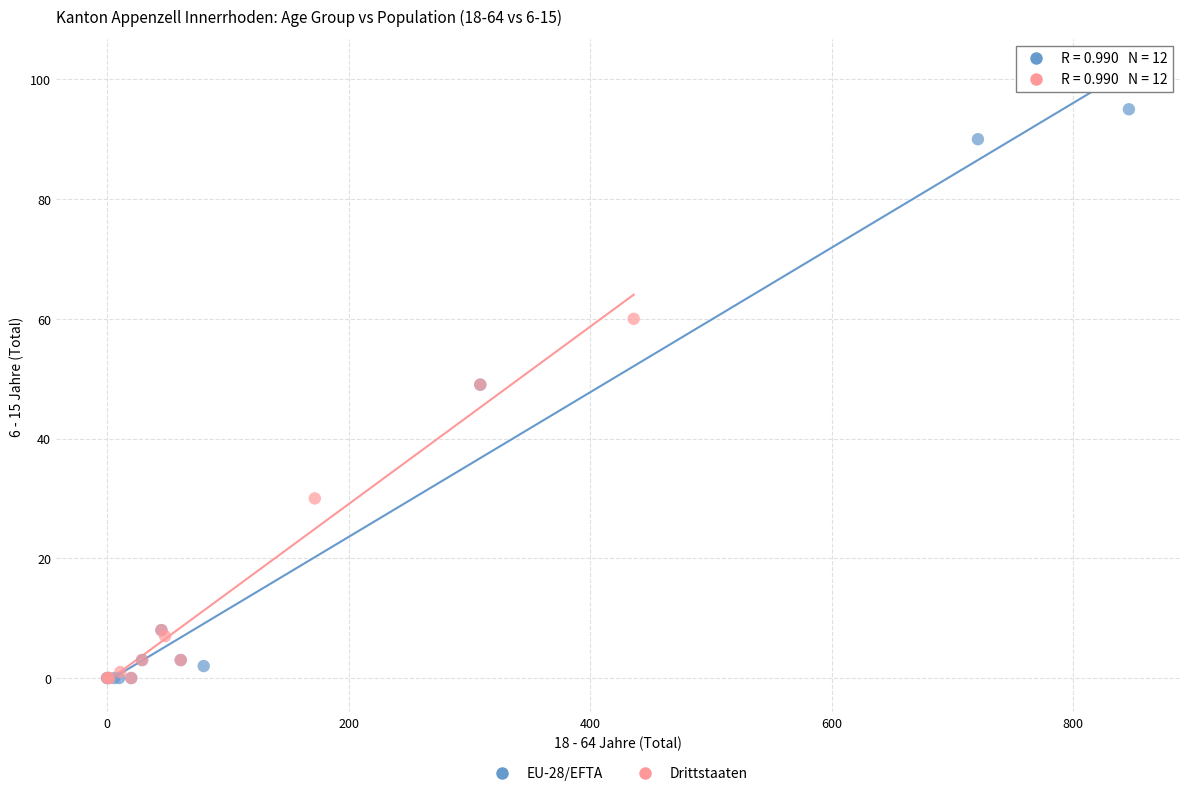

Which series contains the highest Y value?

EU-28/EFTA